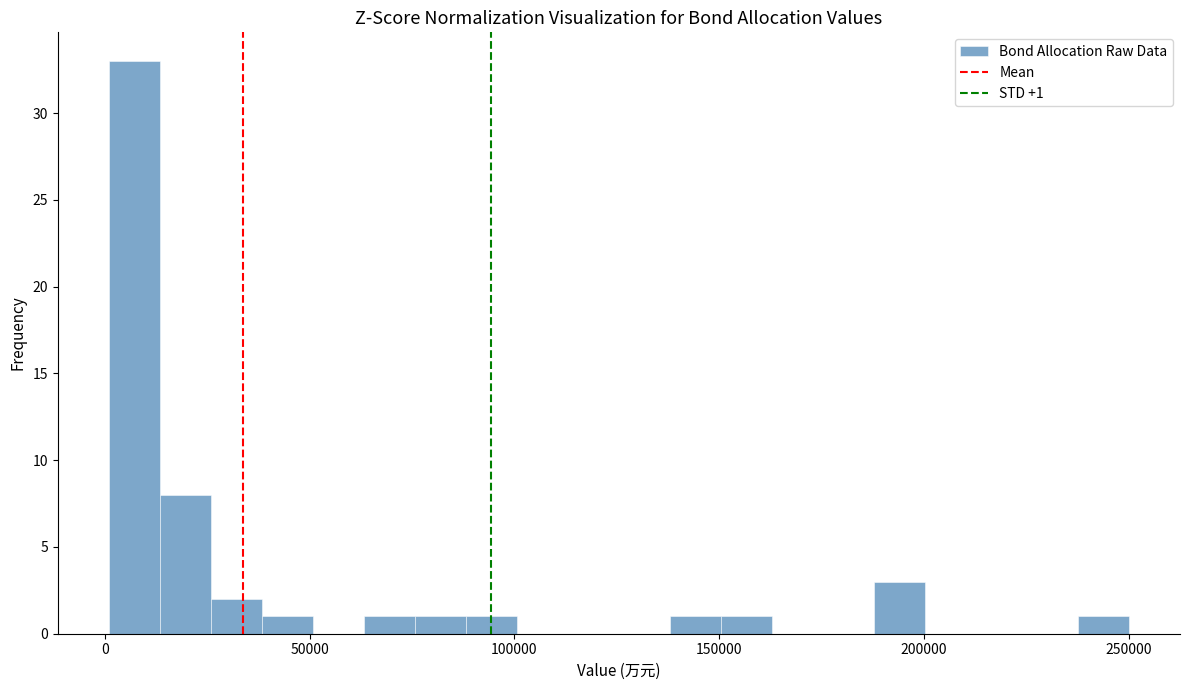

Read against the x-axis, roughly where is the centre of the tallest bar?

5000